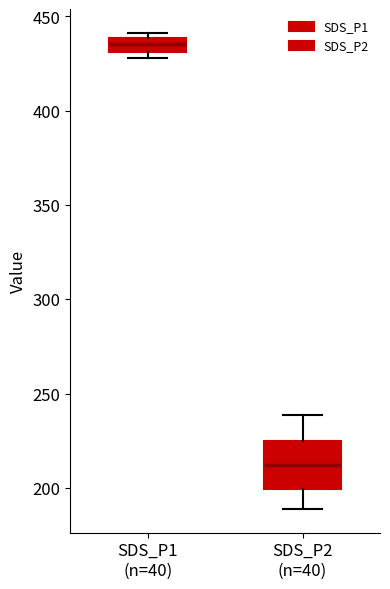

Where is the upper edge of the box for SDS_P1 (n=40) on the y-axis? The values are not printed on the chart, so give them approximately, as read against the axis.

440